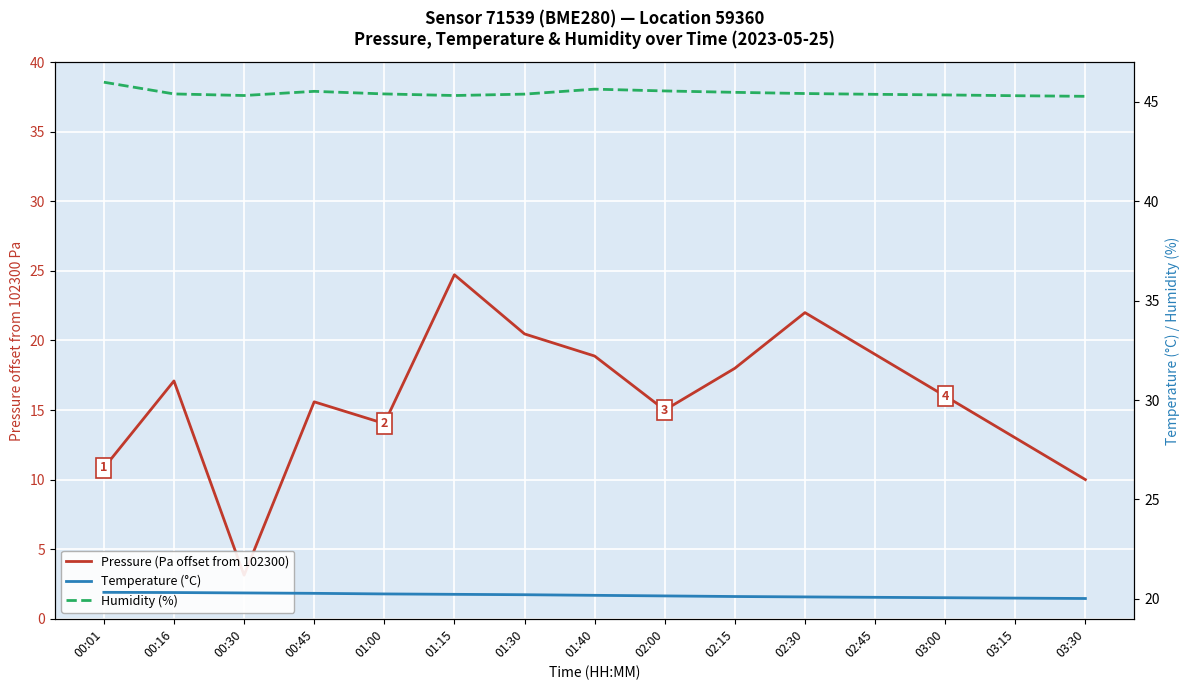

True or false: Humidity (%) and Pressure (Pa offset from 102300) cross at least once.

False